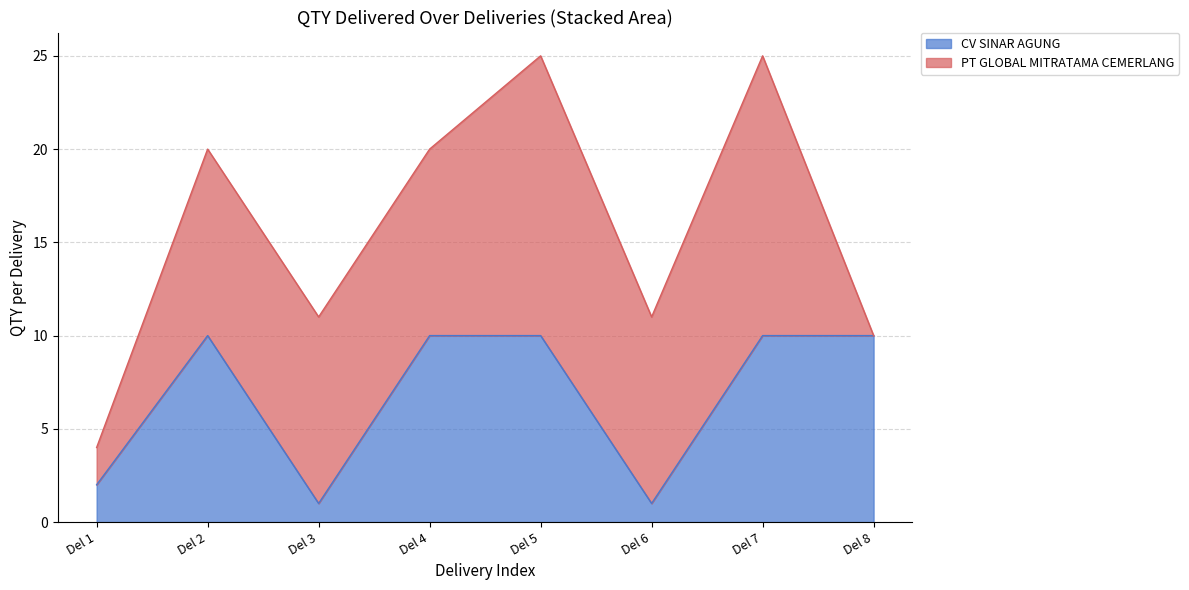

Is it true that CV SINAR AGUNG equals 16 at Del 5?

False